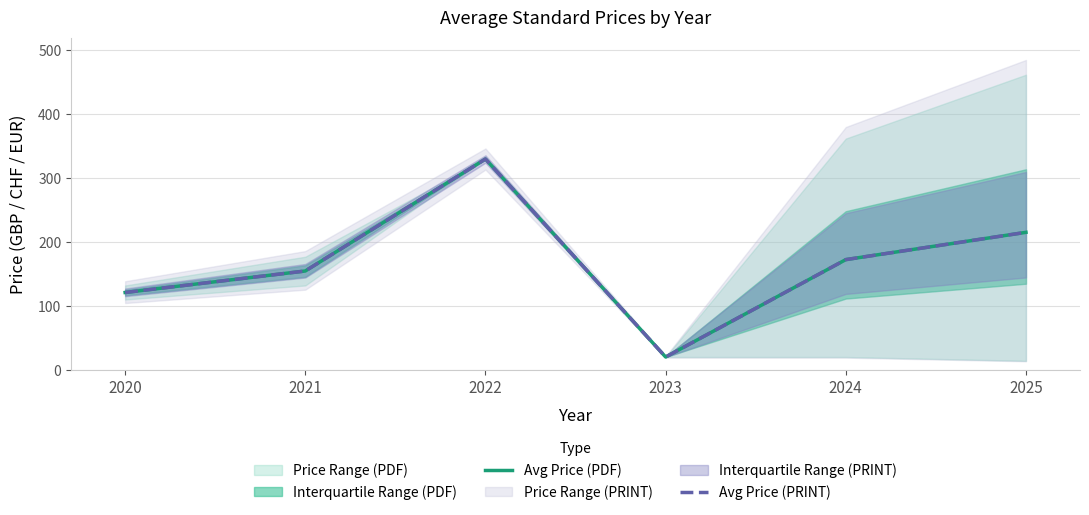

Where is Avg Price (PRINT) nearest to the value 175?

2024